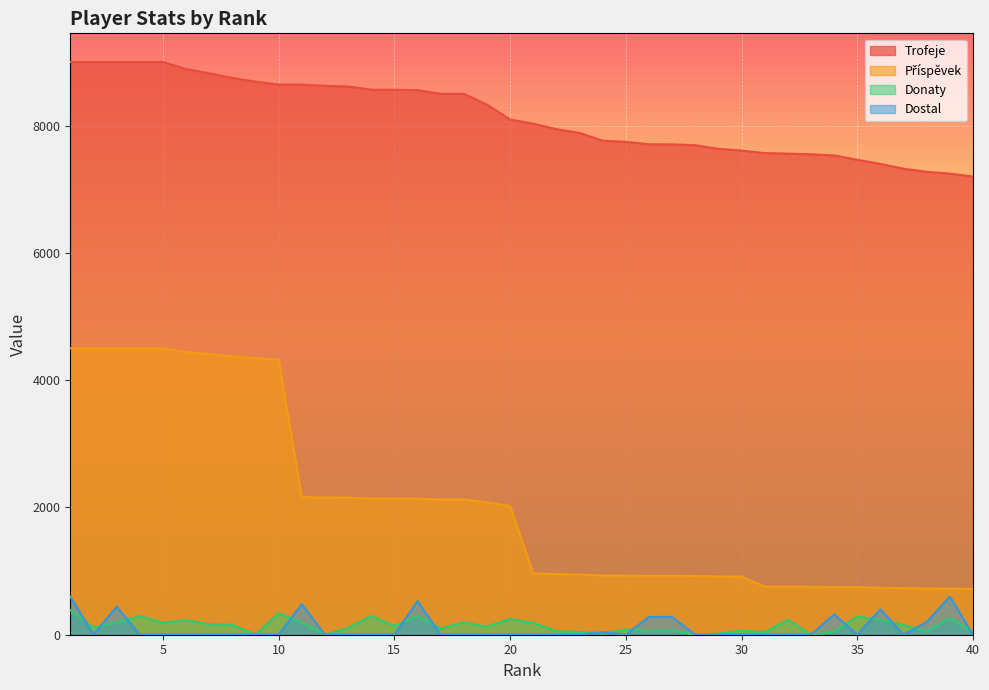

Reading left to right, transcribe all the data shown in this chart.

Trofeje: 1=9000	2=9000	3=9000	4=9000	5=9000	6=8889	7=8822	8=8749	9=8691	10=8646	11=8645	12=8625	13=8615	14=8565	15=8563	16=8557	17=8500	18=8500	19=8331	20=8096	21=8030	22=7945	23=7885	24=7763	25=7745	26=7707	27=7705	28=7692	29=7635	30=7608	31=7568	32=7560	33=7549	34=7532	35=7463	36=7398	37=7323	38=7274	39=7245	40=7200
Příspěvek: 1=4500	2=4500	3=4500	4=4500	5=4500	6=4444	7=4411	8=4374	9=4345	10=4323	11=2161	12=2156	13=2153	14=2141	15=2140	16=2139	17=2125	18=2125	19=2082	20=2024	21=963	22=953	23=946	24=931	25=929	26=924	27=924	28=923	29=916	30=912	31=756	32=756	33=754	34=753	35=746	36=739	37=732	38=727	39=724	40=720
Donaty: 1=386	2=114	3=195	4=294	5=188	6=228	7=164	8=158	9=0	10=338	11=194	12=0	13=106	14=296	15=136	16=296	17=98	18=196	19=126	20=248	21=186	22=56	23=44	24=20	25=82	26=62	27=66	28=0	29=16	30=64	31=38	32=234	33=0	34=42	35=286	36=234	37=153	38=56	39=264	40=36
Dostal: 1=600	2=0	3=440	4=0	5=0	6=0	7=0	8=0	9=0	10=0	11=480	12=0	13=0	14=0	15=0	16=528	17=0	18=0	19=0	20=0	21=0	22=0	23=0	24=40	25=0	26=280	27=280	28=0	29=0	30=0	31=0	32=0	33=0	34=320	35=0	36=400	37=0	38=200	39=600	40=0